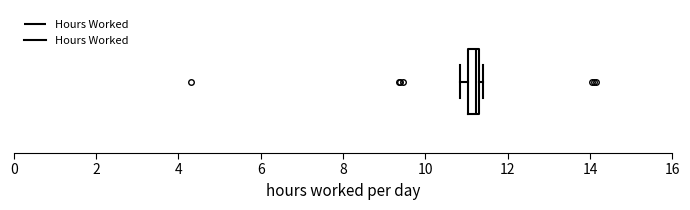

Where is the right edge of the box on the x-axis? The values are not printed on the chart, so give them approximately, as read against the axis.

11.4